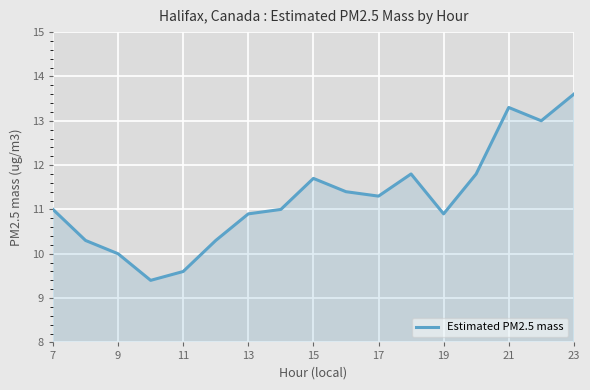

What is the difference between the maximum and minimum values?

4.2